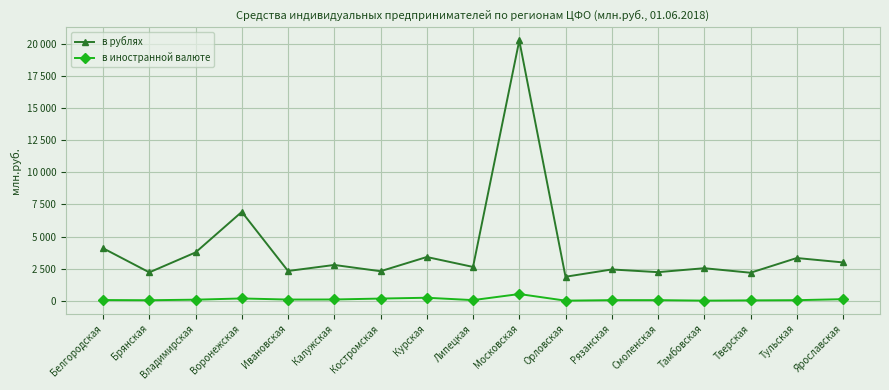

At which category does в рублях reach its first local valley?

Брянская